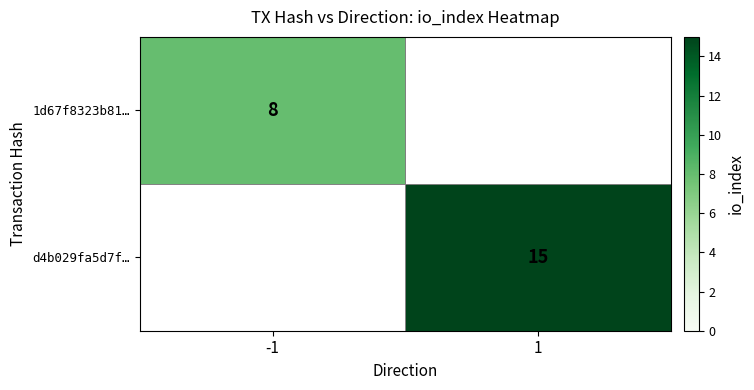

Is the value of 1d67f8323b81… at -1 greater than the value of d4b029fa5d7f… at 1?

No